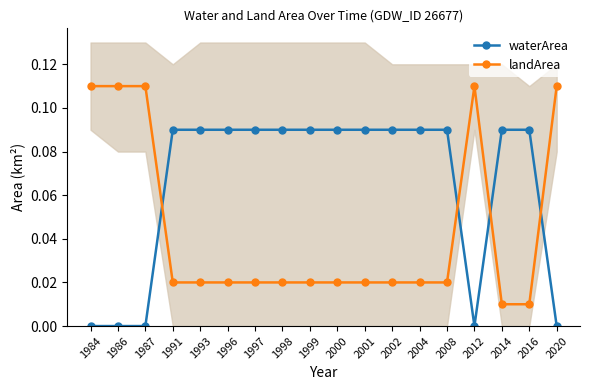

Where is the first local maximum for landArea?

2012